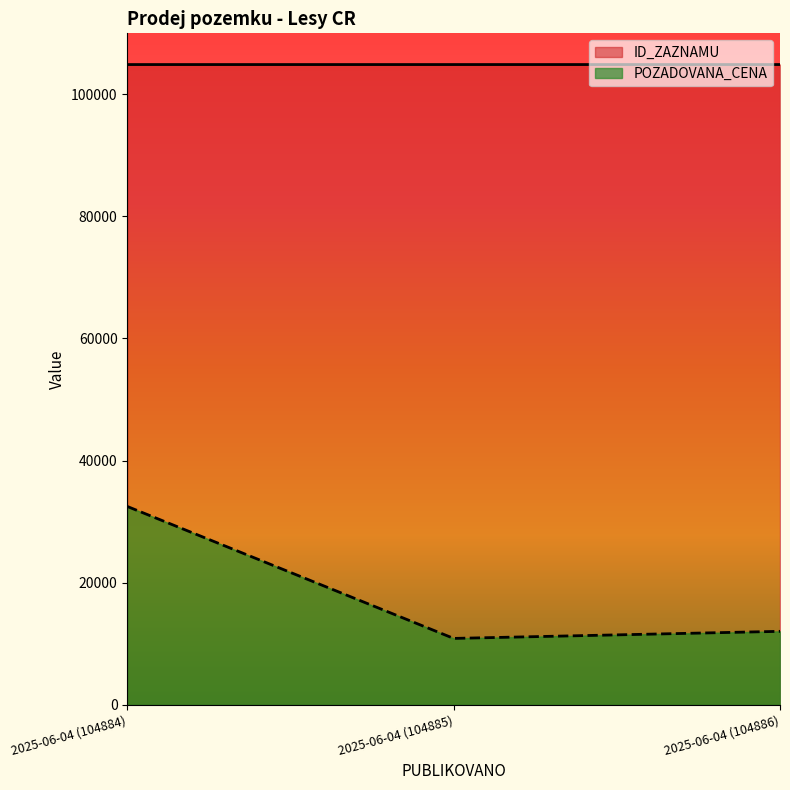

Where is POZADOVANA_CENA nearest to the value 21660?

2025-06-04 (104886)